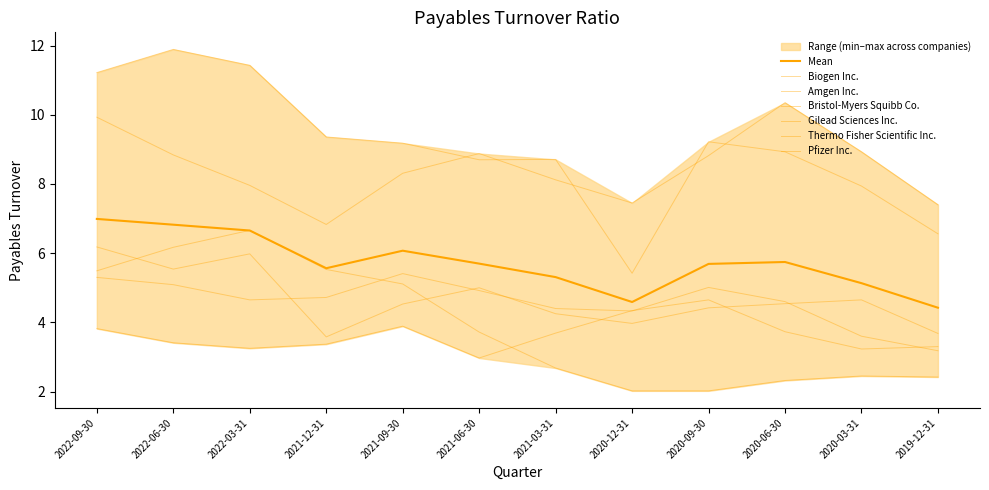

Reading right to left, transcribe all the data shown in this chart.

Biogen Inc.: 2019-12-31=3.7	2020-03-31=4.7	2020-06-30=4.5	2020-09-30=4.4	2020-12-31=4.0	2021-03-31=4.2	2021-06-30=5.0	2021-09-30=4.5	2021-12-31=3.6	2022-03-31=6.0	2022-06-30=5.5	2022-09-30=6.2
Amgen Inc.: 2019-12-31=3.2	2020-03-31=3.6	2020-06-30=4.6	2020-09-30=5.0	2020-12-31=4.3	2021-03-31=4.4	2021-06-30=4.9	2021-09-30=5.4	2021-12-31=4.7	2022-03-31=4.7	2022-06-30=5.1	2022-09-30=5.3
Bristol-Myers Squibb Co.: 2019-12-31=3.3	2020-03-31=3.2	2020-06-30=3.7	2020-09-30=4.7	2020-12-31=4.3	2021-03-31=3.7	2021-06-30=3.0	2021-09-30=3.9	2021-12-31=3.4	2022-03-31=3.2	2022-06-30=3.4	2022-09-30=3.8
Gilead Sciences Inc.: 2019-12-31=6.6	2020-03-31=7.9	2020-06-30=8.9	2020-09-30=9.2	2020-12-31=5.4	2021-03-31=8.7	2021-06-30=8.7	2021-09-30=9.2	2021-12-31=9.4	2022-03-31=11.4	2022-06-30=11.9	2022-09-30=11.2
Thermo Fisher Scientific Inc.: 2019-12-31=7.4	2020-03-31=8.9	2020-06-30=10.3	2020-09-30=8.8	2020-12-31=7.5	2021-03-31=8.1	2021-06-30=8.9	2021-09-30=8.3	2021-12-31=6.8	2022-03-31=8.0	2022-06-30=8.8	2022-09-30=9.9
Pfizer Inc.: 2019-12-31=2.4	2020-03-31=2.5	2020-06-30=2.3	2020-09-30=2.0	2020-12-31=2.0	2021-03-31=2.7	2021-06-30=3.7	2021-09-30=5.1	2021-12-31=5.5	2022-03-31=6.7	2022-06-30=6.2	2022-09-30=5.5